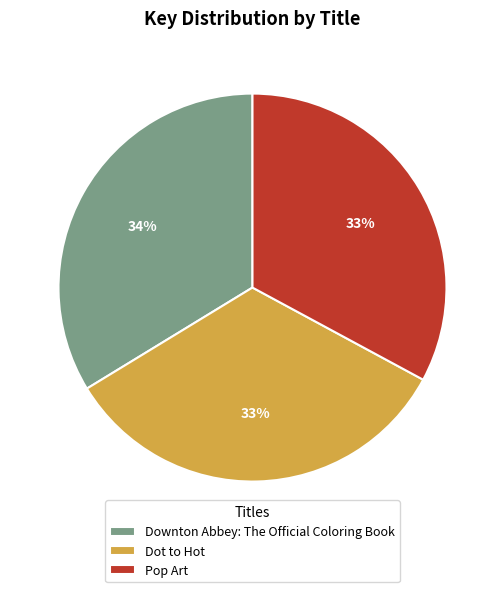

What is the ratio of the value at Dot to Hot to the value at Pop Art?

1.0